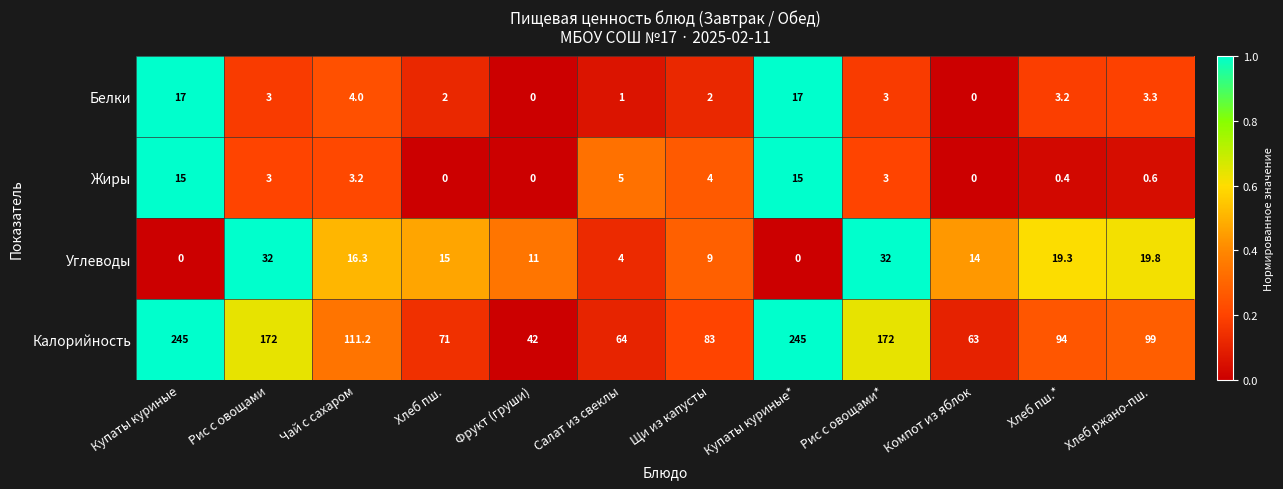

What is the sum of the Жиры values at Рис с овощами and Рис с овощами*?

6.0